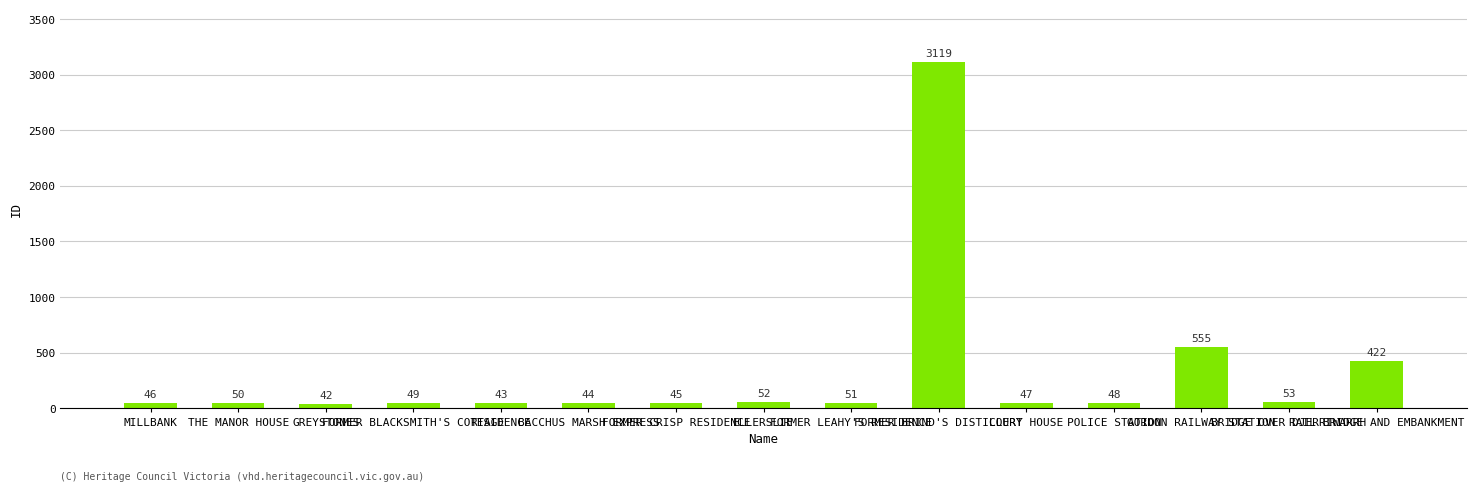

True or false: the data shows 46 at MILLBANK.

True